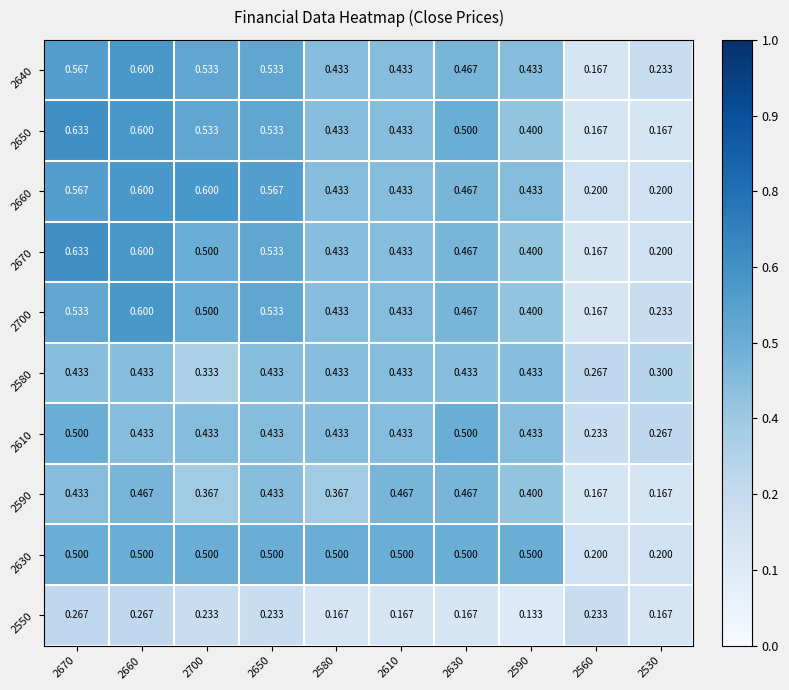

Count the number of categories in the chart.

10